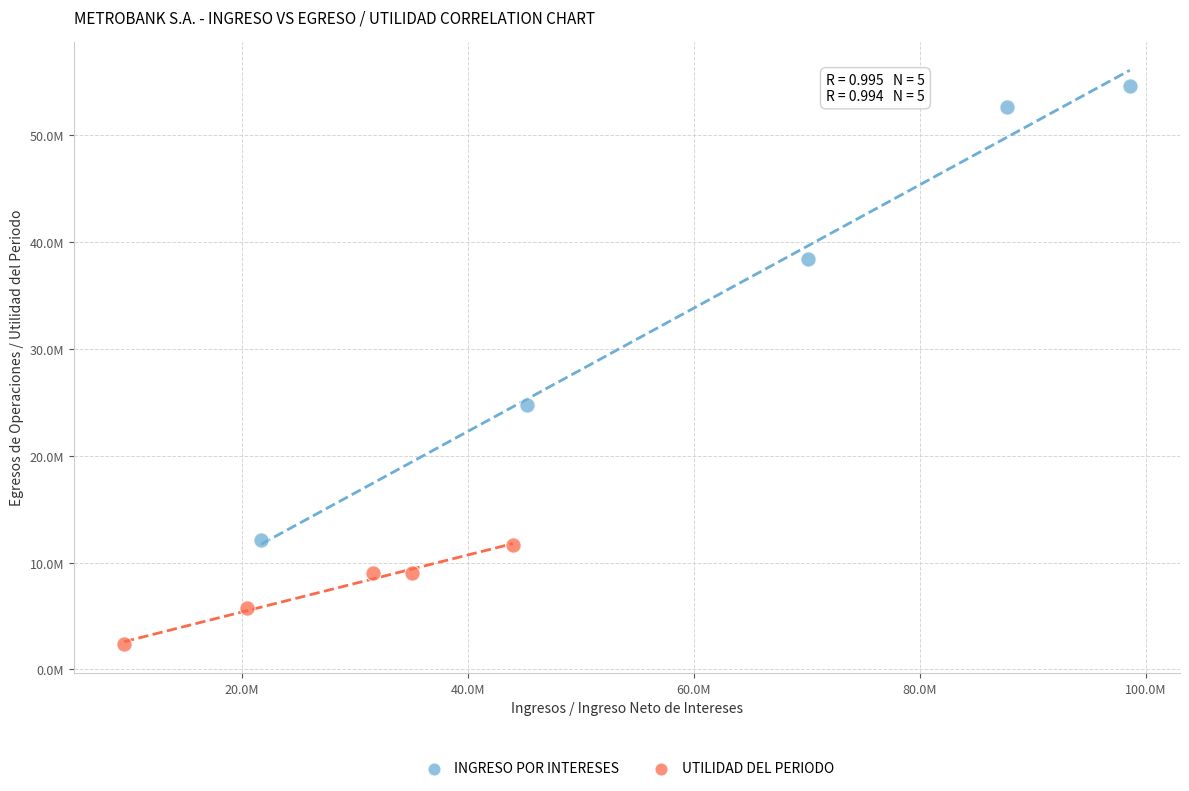

Which series has the widest spread of Y values?

INGRESO POR INTERESES